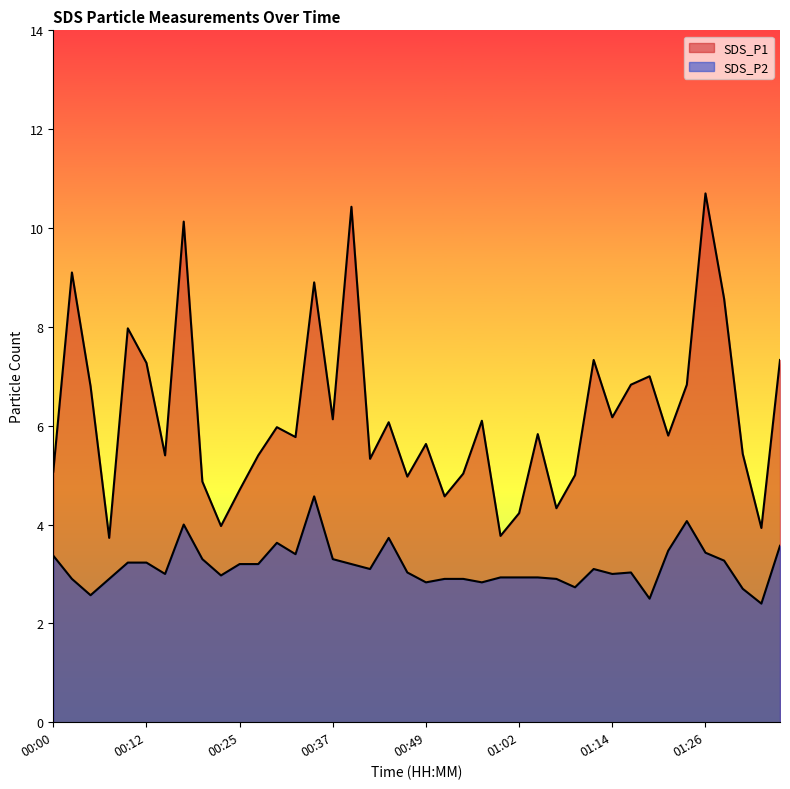

What position from the left is 01:36?

40